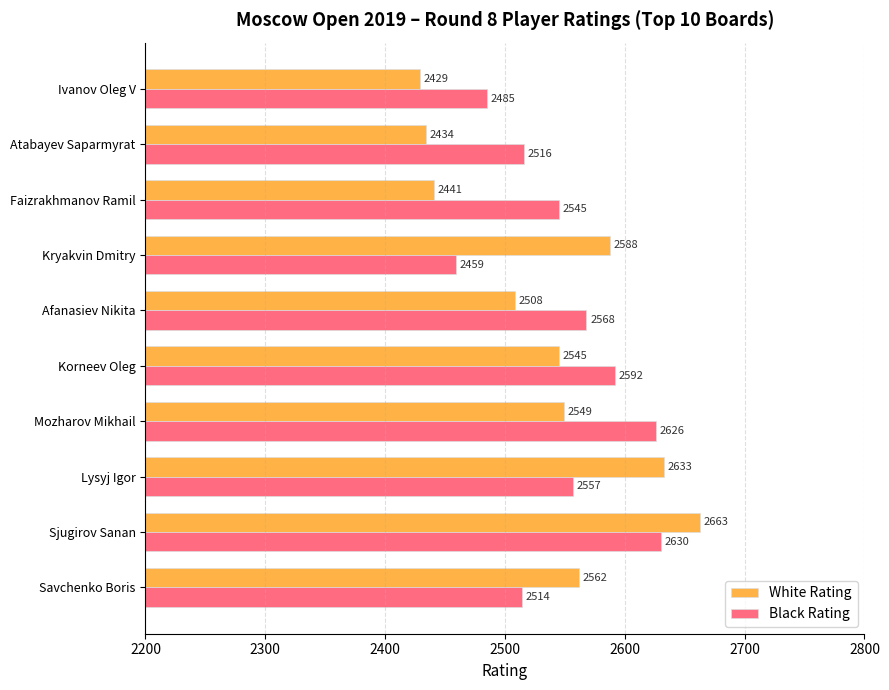

Which series has the largest range (max minus min)?

White Rating